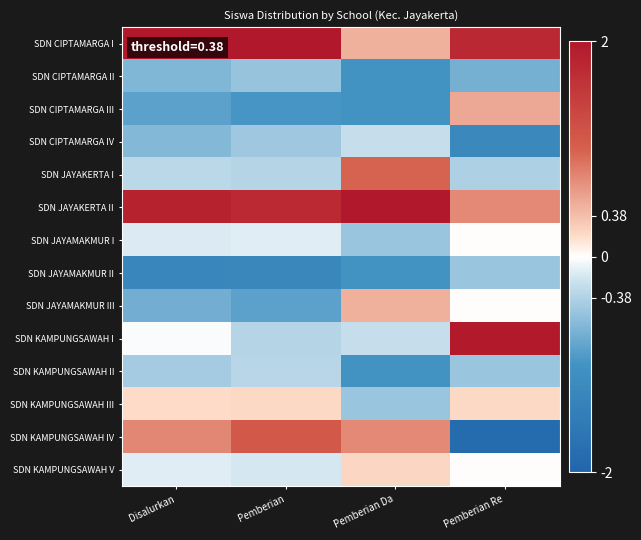

Rank the series at Pemberian from lowest to highest value.

SDN JAYAMAKMUR II, SDN CIPTAMARGA III, SDN JAYAMAKMUR III, SDN CIPTAMARGA II, SDN CIPTAMARGA IV, SDN JAYAKERTA I, SDN KAMPUNGSAWAH I, SDN KAMPUNGSAWAH II, SDN KAMPUNGSAWAH V, SDN JAYAMAKMUR I, SDN KAMPUNGSAWAH III, SDN KAMPUNGSAWAH IV, SDN JAYAKERTA II, SDN CIPTAMARGA I